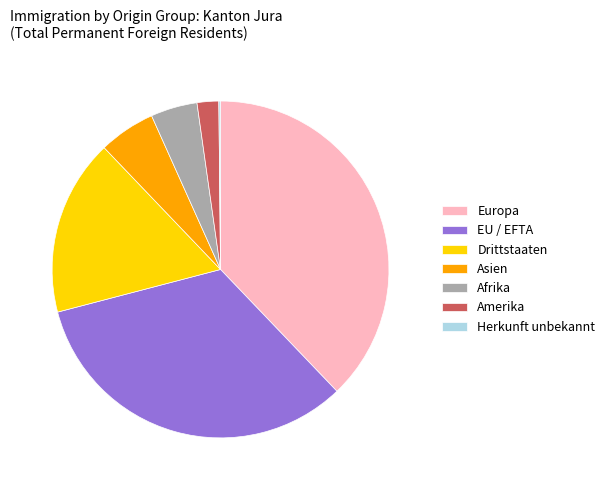

Is there a majority slice in this chart?

No